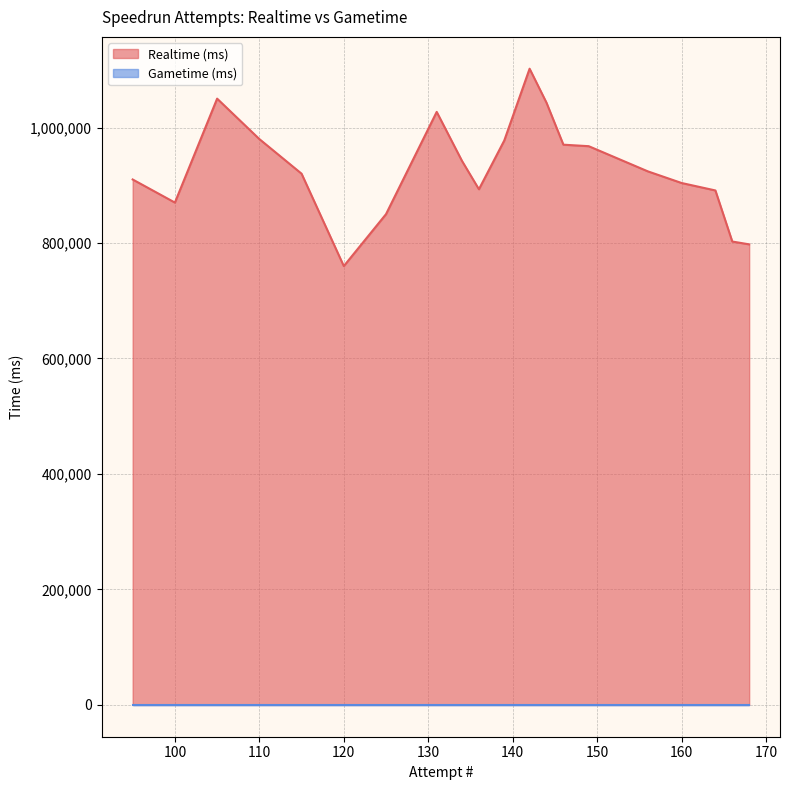

True or false: Realtime (ms) has a value of 1017329 at 120.

False